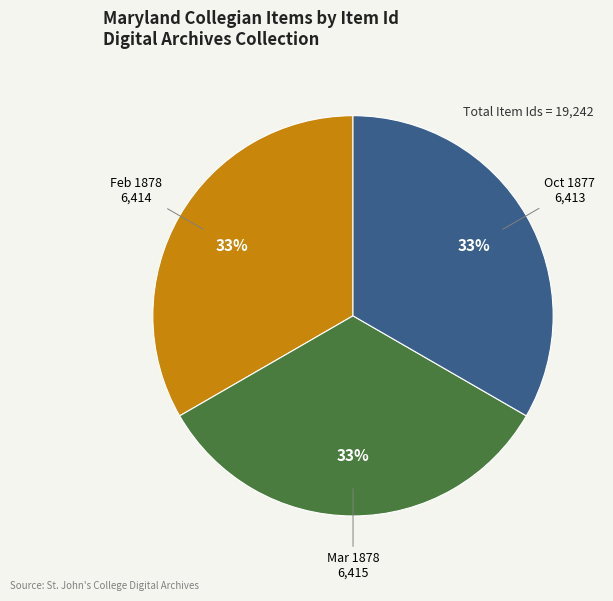

To the nearest percent, what is the average slice percentage?

33%